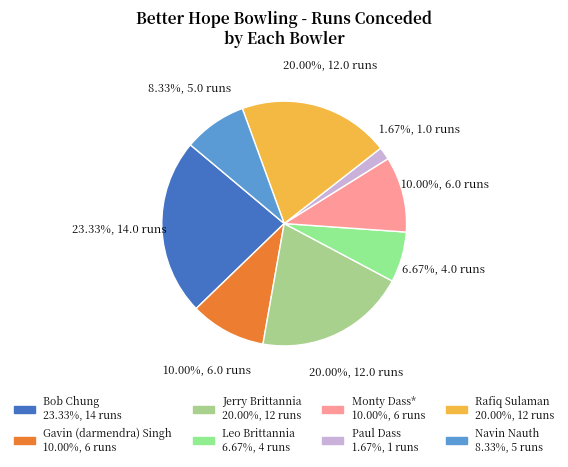

To the nearest percent, what portion does Monty Dass* represent?

10%